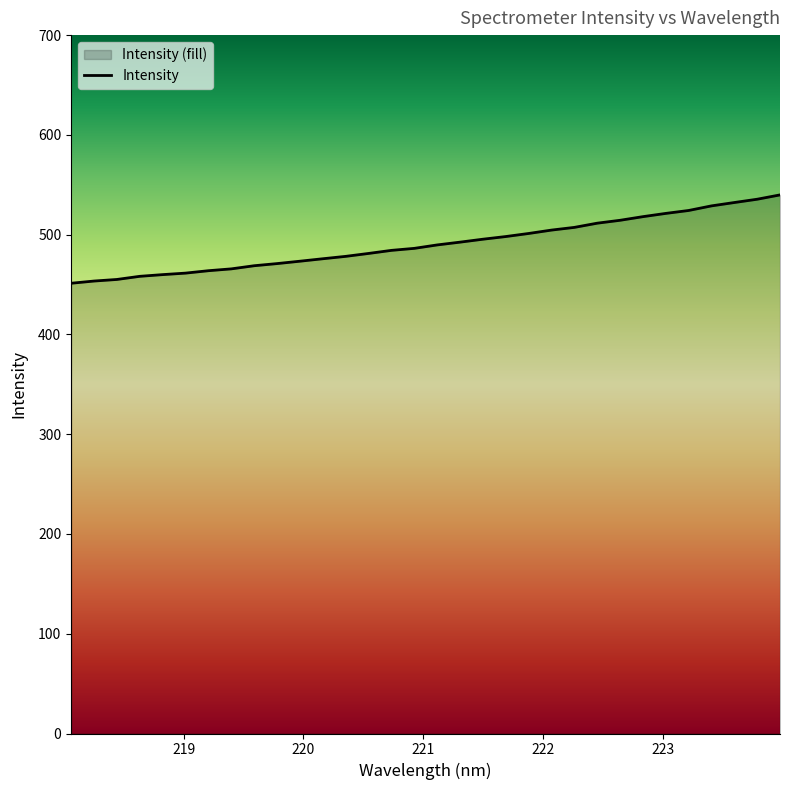

The chart shows a value of 471.0 at 219.7801. True or false?

True